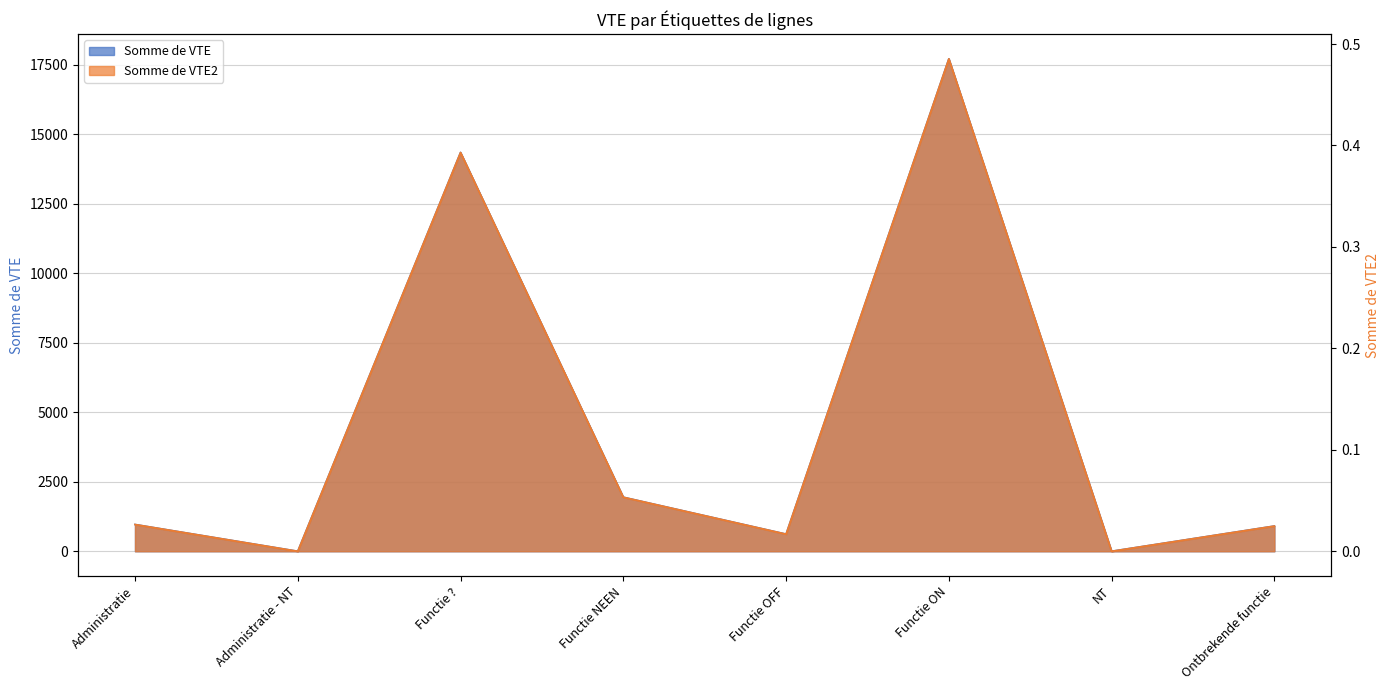

What is the label of the 6th point from the left?

Functie ON